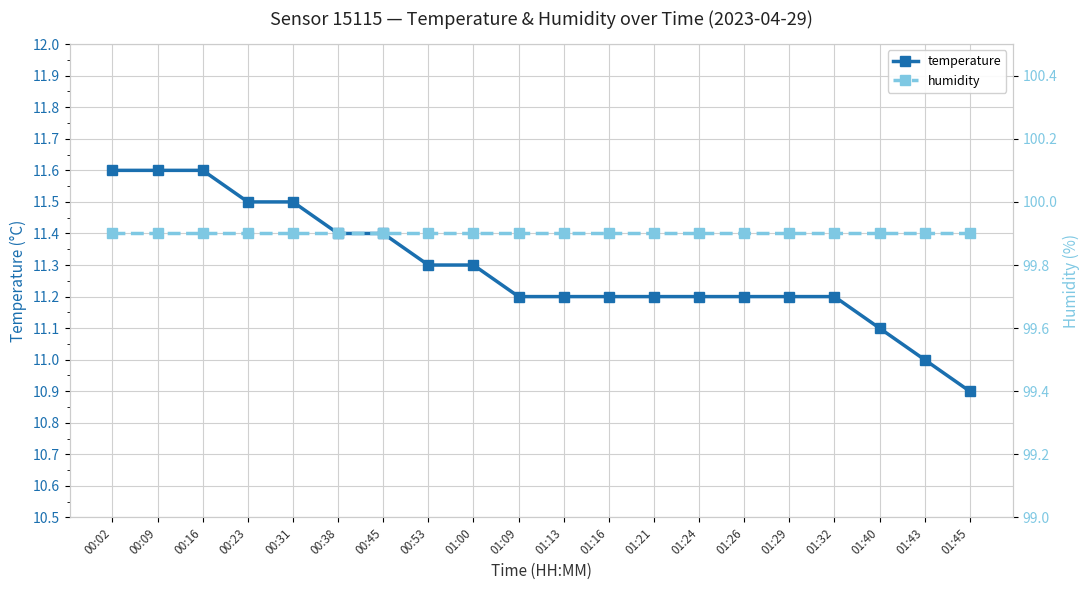

At which label is temperature closest to 11?

01:43